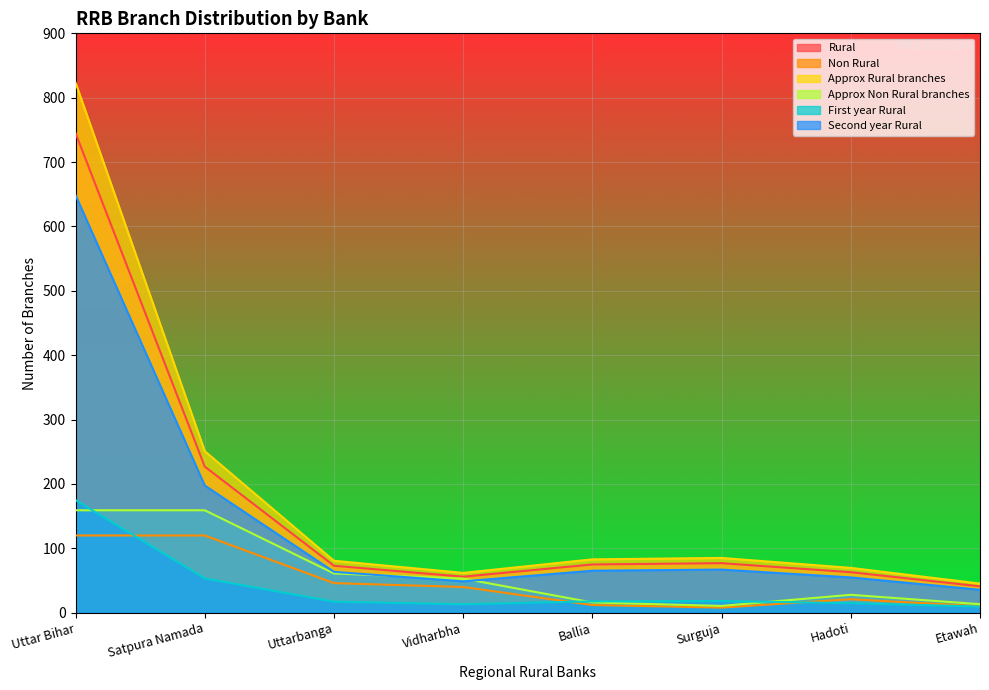

At how many categories does at least one series exceed 668?

1